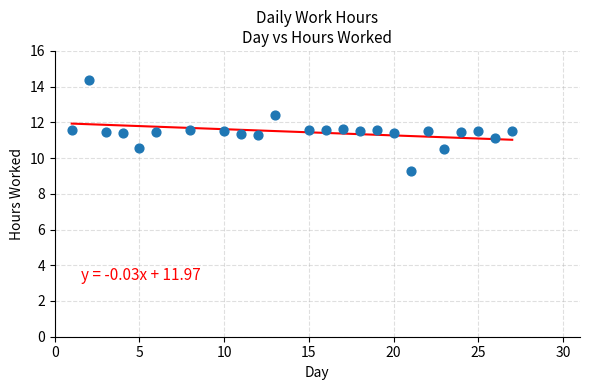

What is the range of X values (max minus min)?

26.0